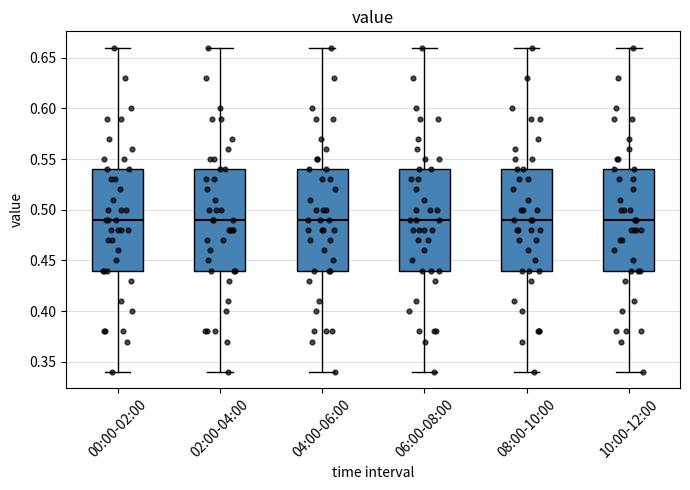

Where does the upper whisker of the box for 00:00-02:00 end on the y-axis? The values are not printed on the chart, so give them approximately, as read against the axis.

0.66